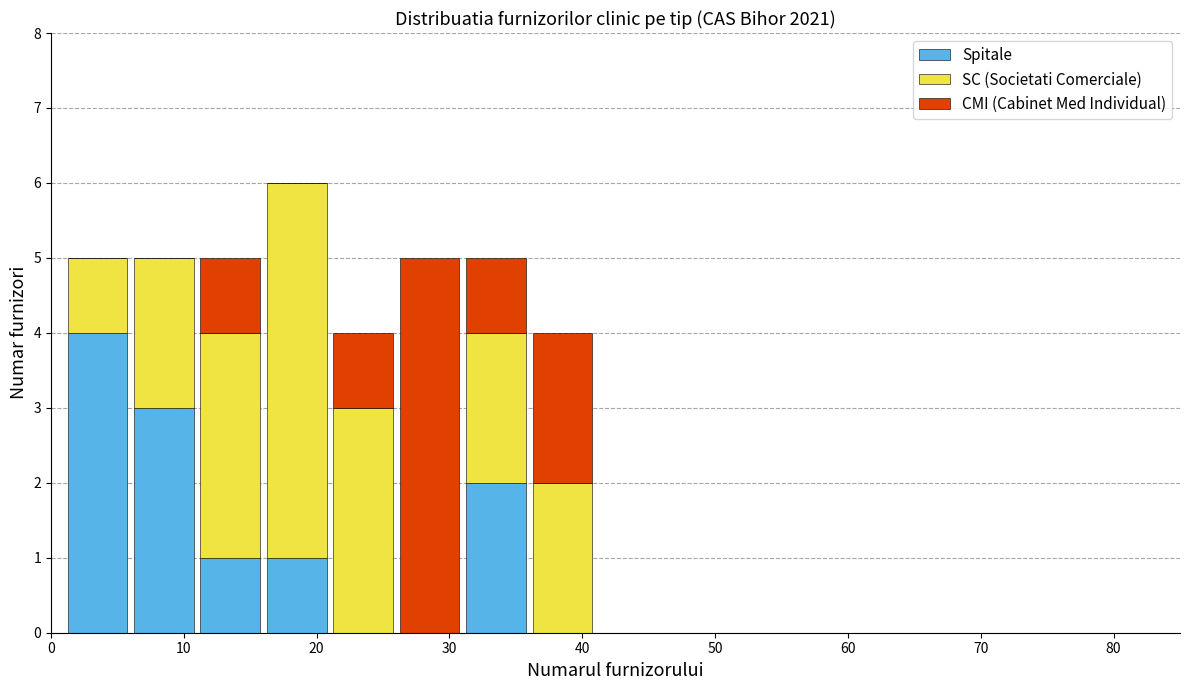

Reading left to right, transcribe this chart: for each stacked bar, give the range it covers on the x-axis and its total height. The values are not printed on the chart, so give them approximately, as read against the axis.

1 to 6: 5
6 to 11: 5
11 to 16: 5
16 to 21: 6
21 to 26: 4
26 to 31: 5
31 to 36: 5
36 to 41: 4
41 to 46: 0
46 to 51: 0
51 to 56: 0
56 to 61: 0
61 to 66: 0
66 to 71: 0
71 to 76: 0
76 to 81: 0